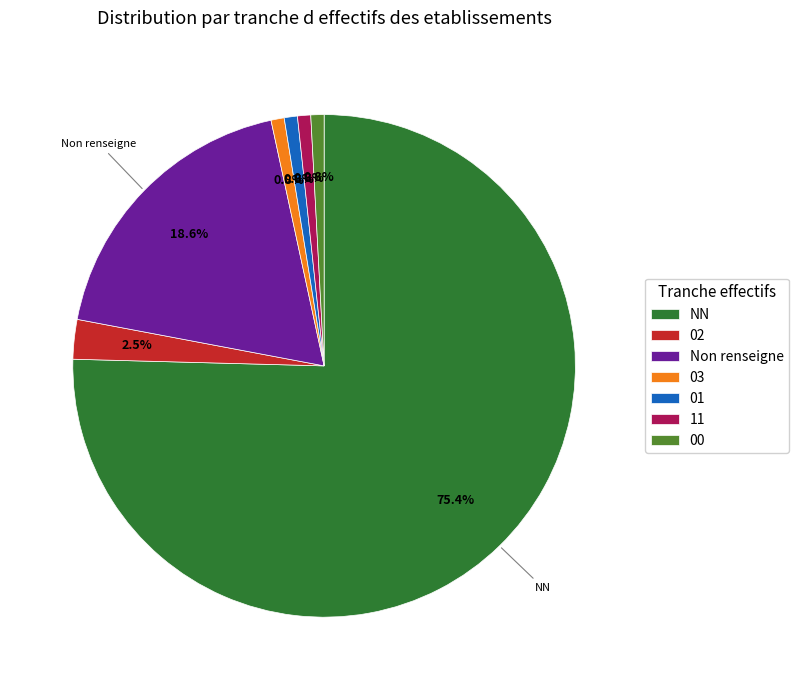

To the nearest percent, what is the average slice percentage?

14%